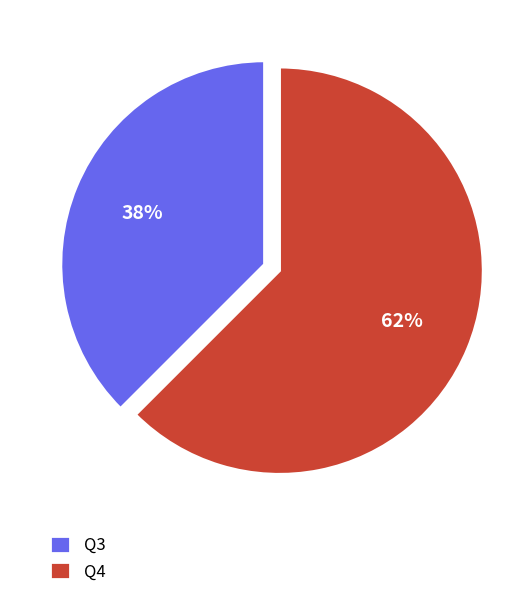

Between Q4 and Q3, which is larger?

Q4